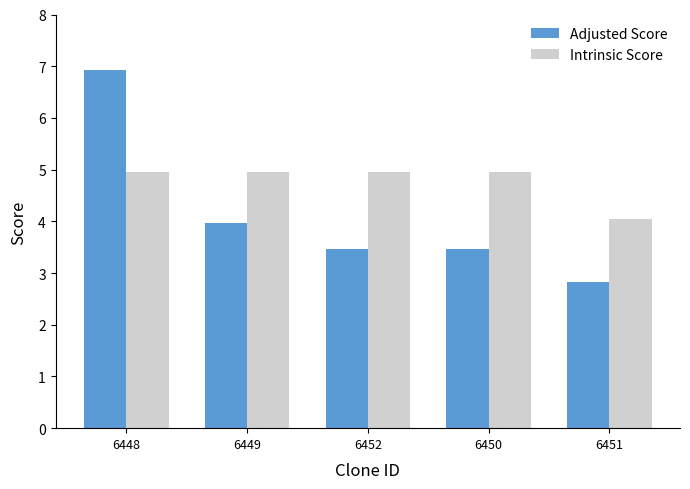

The Intrinsic Score series shows 4.0 at 6451. True or false?

True